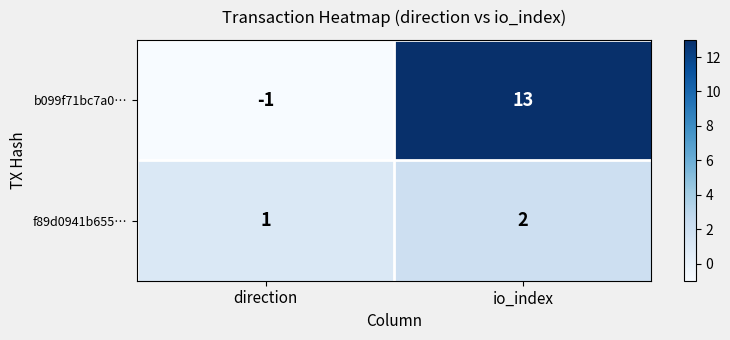

Between direction and io_index, which series saw the biggest shift?

b099f71bc7a0…